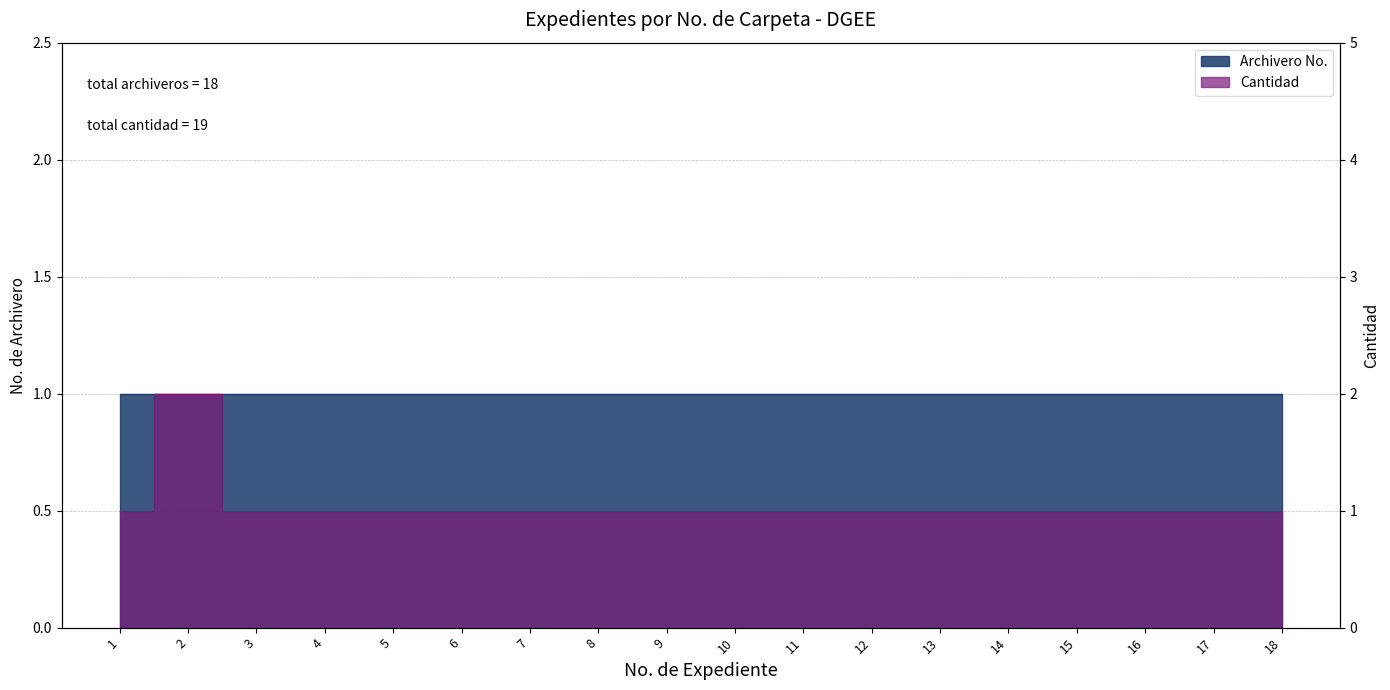

Does the chart display data point markers on the line(s)?

No